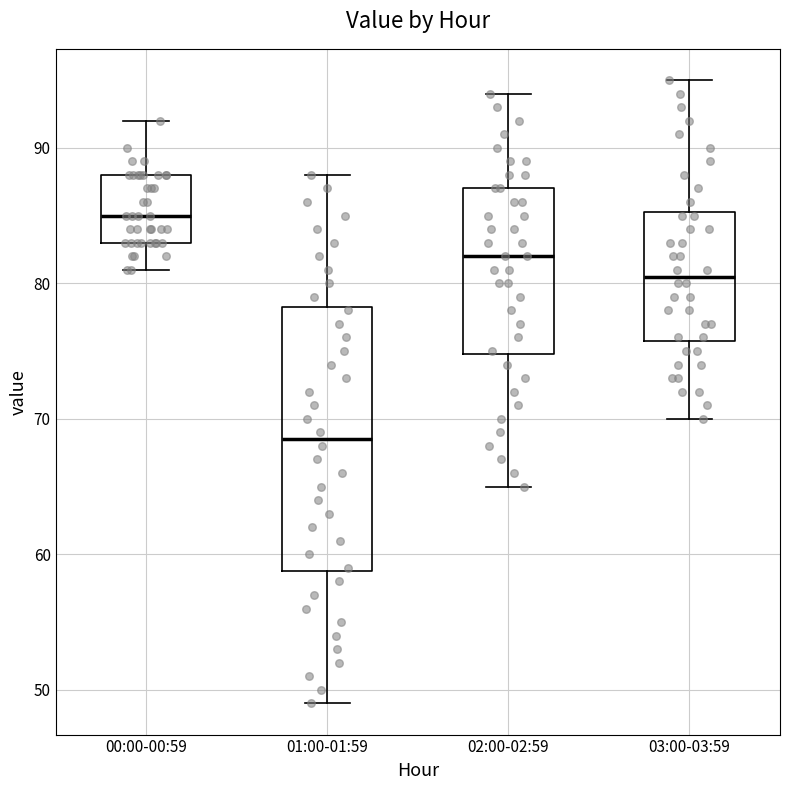

Reading left to right, transcribe this box plot: for each box, give where its median line is, the range the box spans, and where its two whiskers end, as read against the y-axis. The values are not printed on the chart, so give them approximately, as read against the axis.

00:00-00:59: median 85, box 83 to 88, whiskers 81 to 92
01:00-01:59: median 69, box 59 to 78, whiskers 49 to 88
02:00-02:59: median 82, box 75 to 87, whiskers 65 to 94
03:00-03:59: median 81, box 76 to 85, whiskers 70 to 95